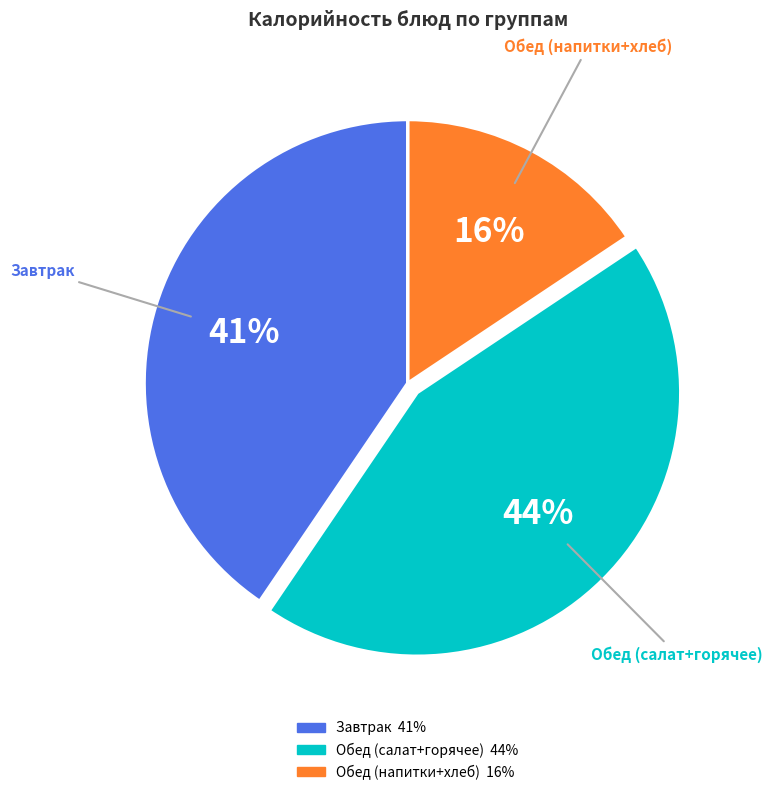

Is it true that Обед (напитки+хлеб) is 16% of the pie?

True